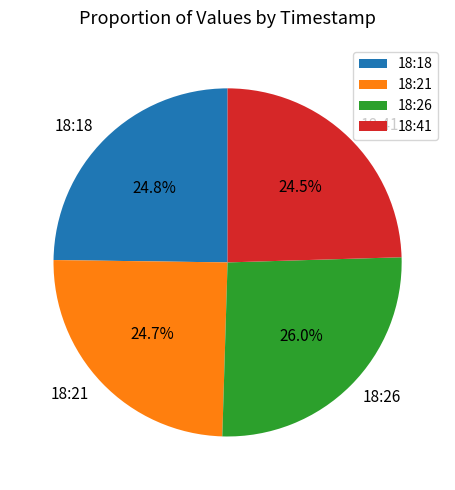

Does 18:21 account for over 50% of the chart?

No